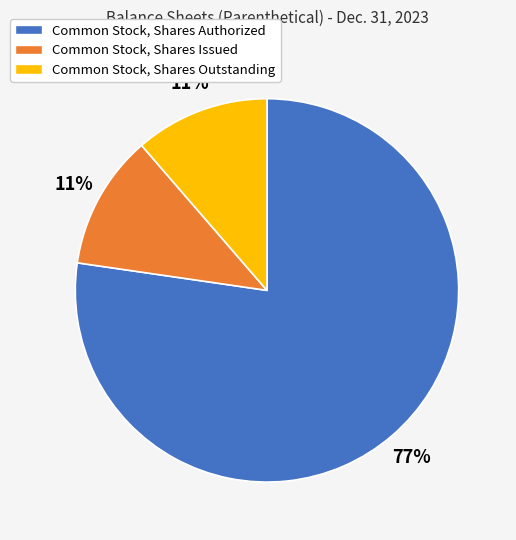

To the nearest percent, what is the combined percentage of Common Stock, Shares Authorized and Common Stock, Shares Outstanding?

89%